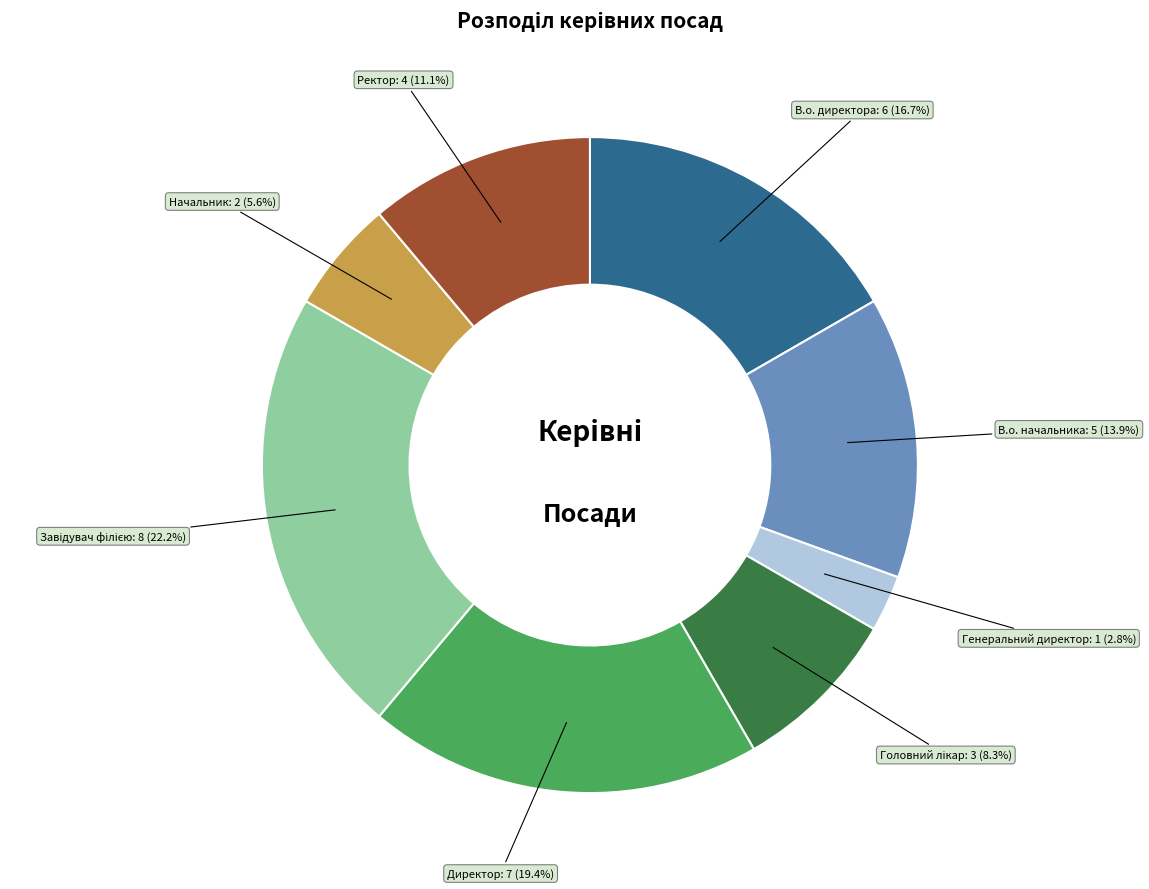

What is the smallest slice in the pie chart?

Генеральний директор